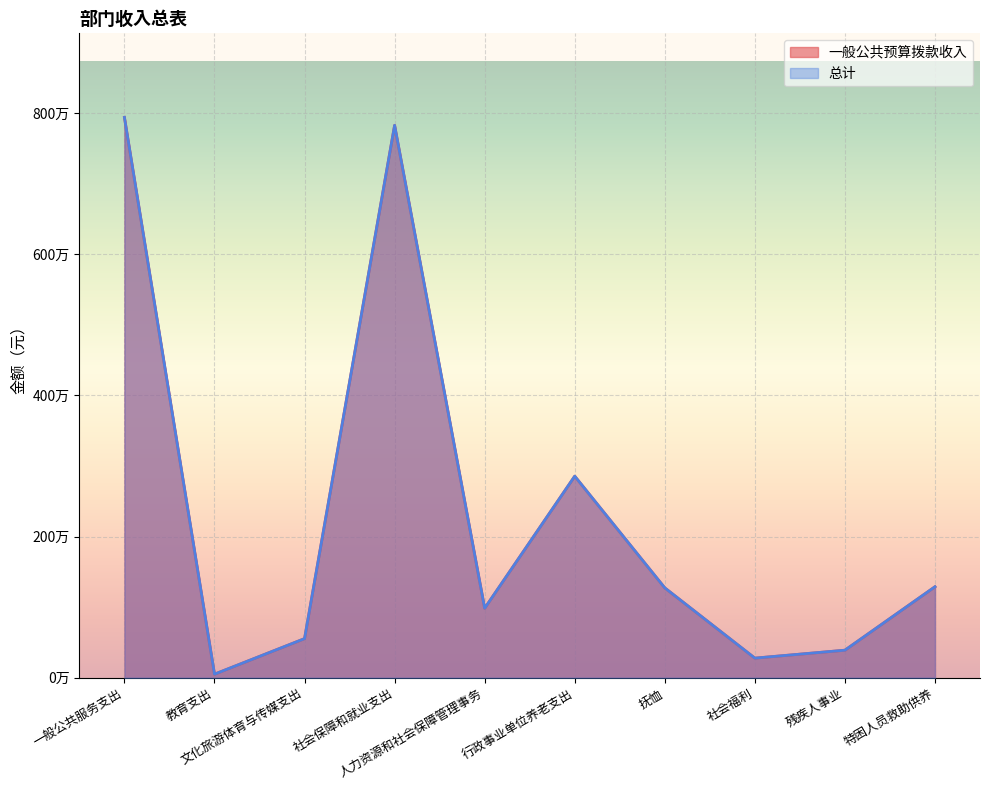

The 总计 series shows 50901.0 at 教育支出. True or false?

True